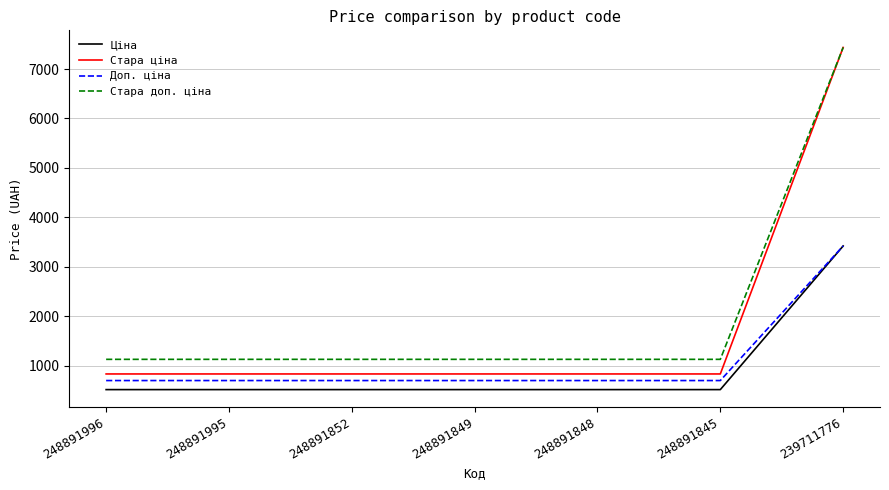

What is the sum of all Ціна values?

6515.6